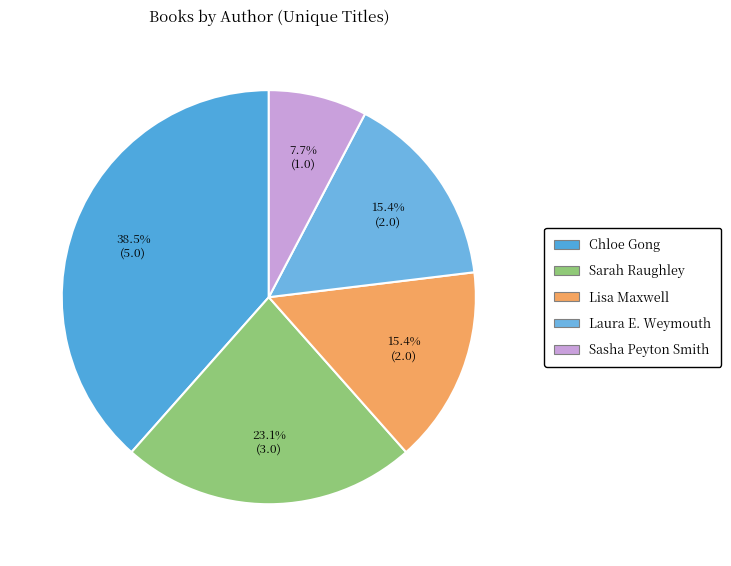

What is the smallest slice in the pie chart?

Sasha Peyton Smith (161991862)